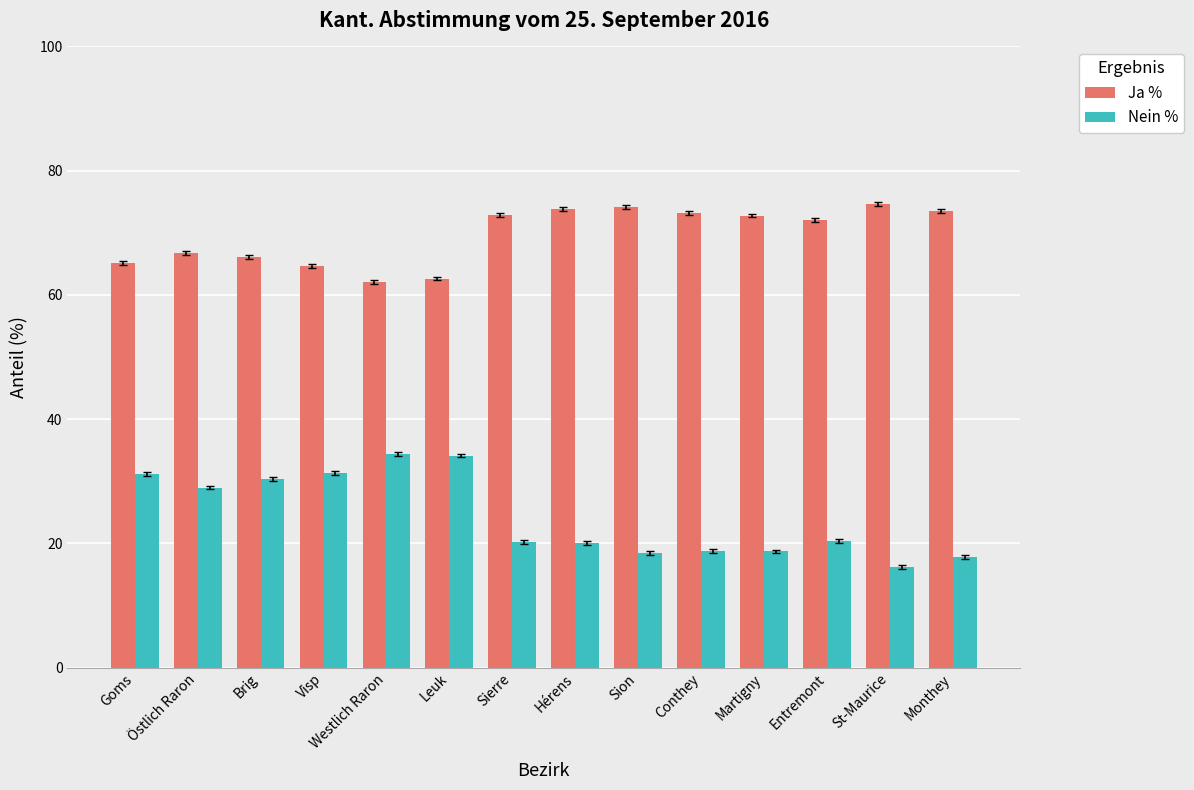

Rank the series by their average value, from highest to lowest.

Ja %, Nein %